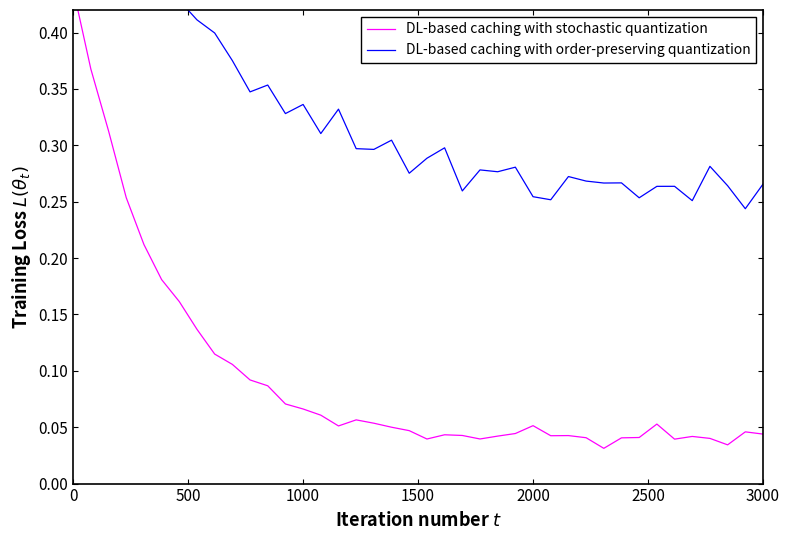

Reading right to left, transcribe all the data shown in this chart.

DL-based caching with stochastic quantization: 0.0	0.0	0.0	0.0	0.0	0.0	0.1	0.0	0.0	0.0	0.0	0.0	0.0	0.1	0.0	0.0	0.0	0.0	0.0	0.0	0.0	0.0	0.1	0.1	0.1	0.1	0.1	0.1	0.1	0.1	0.1	0.1	0.1	0.2	0.2	0.2	0.3	0.3	0.4	0.4
DL-based caching with order-preserving quantization: 0.3	0.2	0.3	0.3	0.3	0.3	0.3	0.3	0.3	0.3	0.3	0.3	0.3	0.3	0.3	0.3	0.3	0.3	0.3	0.3	0.3	0.3	0.3	0.3	0.3	0.3	0.3	0.3	0.4	0.3	0.4	0.4	0.4	0.4	0.5	0.5	0.5	0.6	0.6	0.7